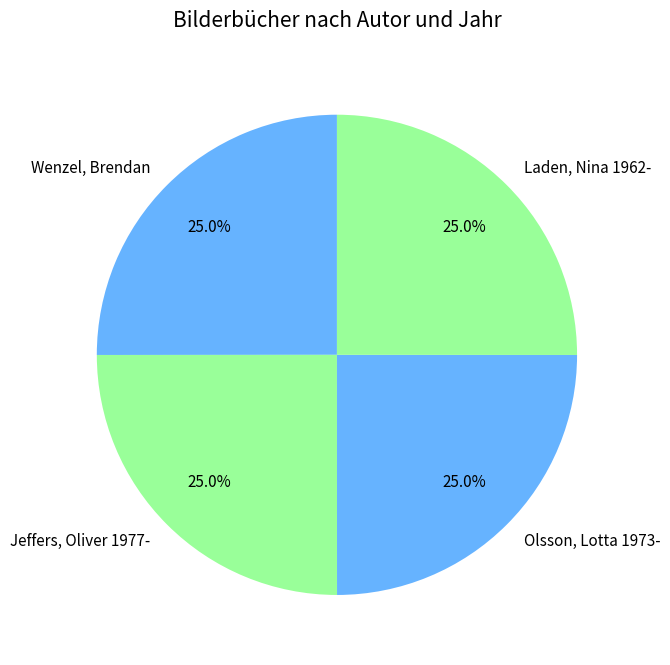

What portion of the pie excludes Wenzel, Brendan?

75.0%